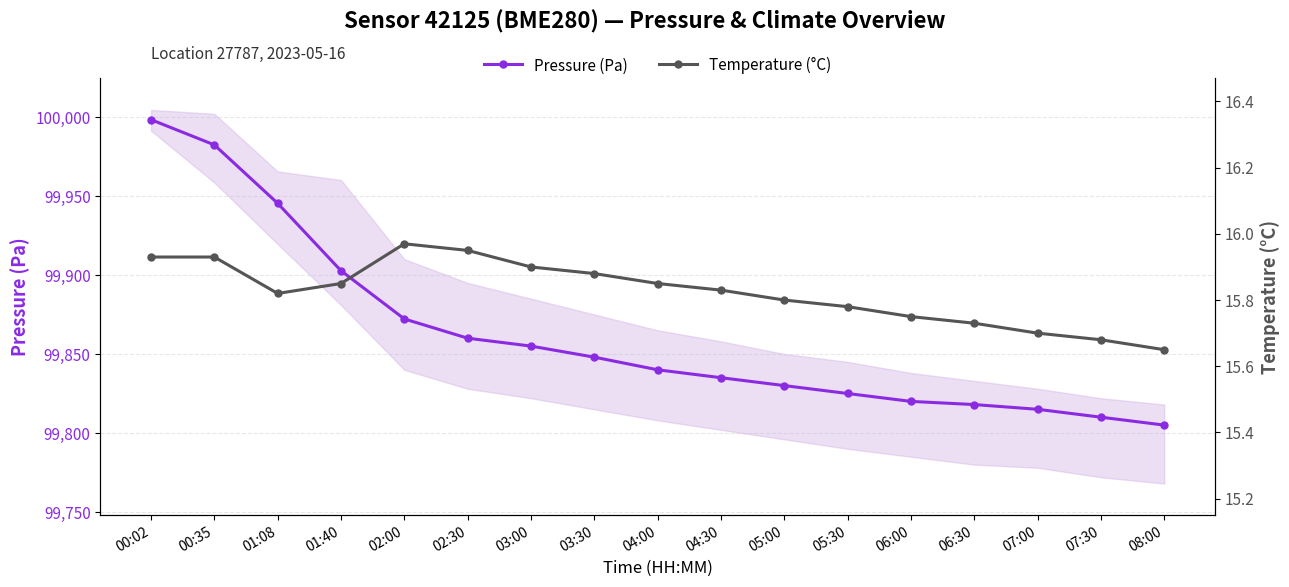

The value of Temperature (°C) at 00:35 is 6.1. True or false?

False